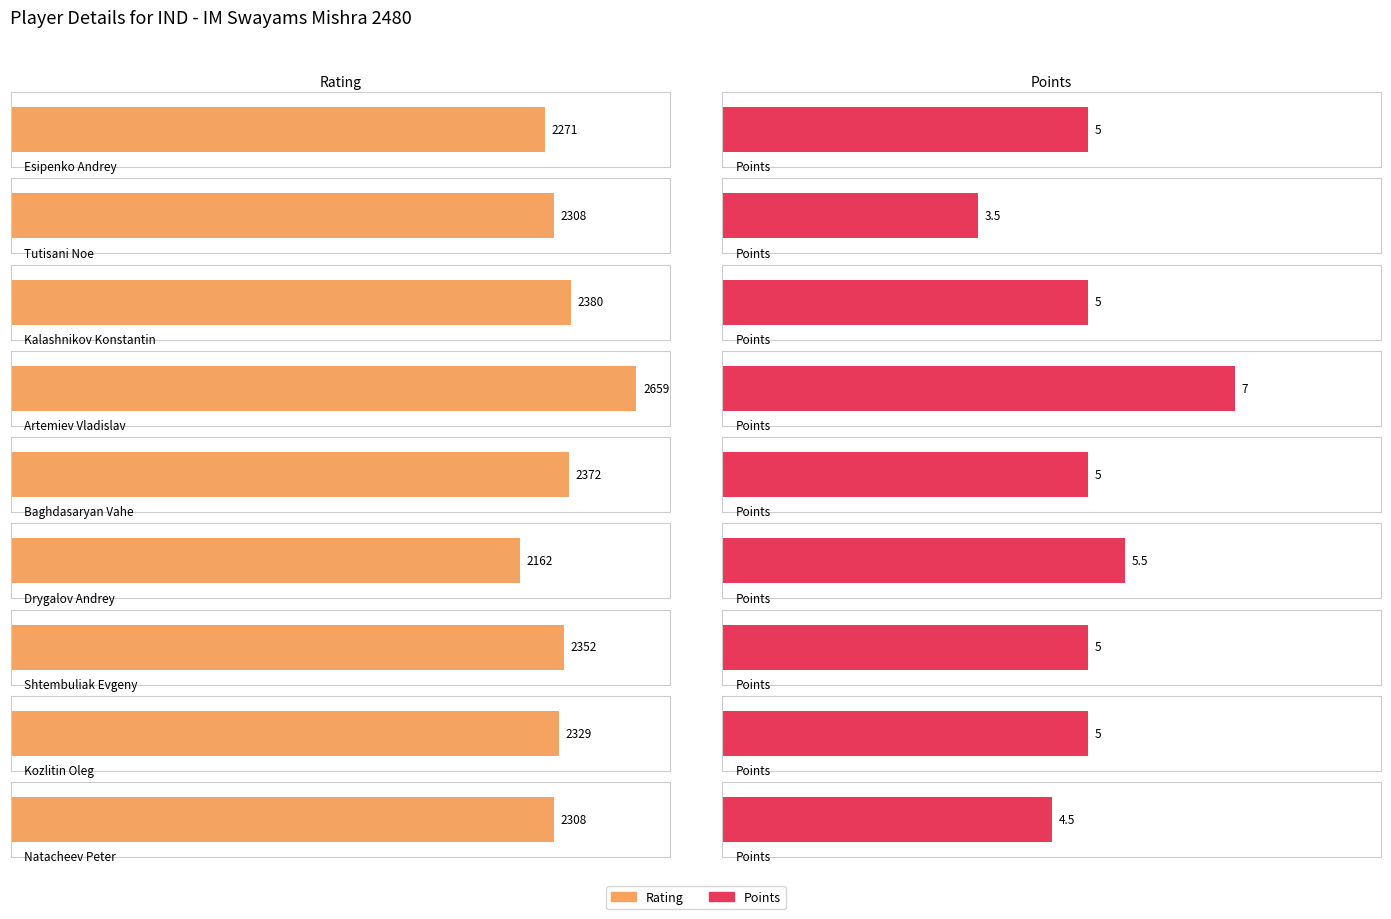

How many distinct data groups are displayed?

2